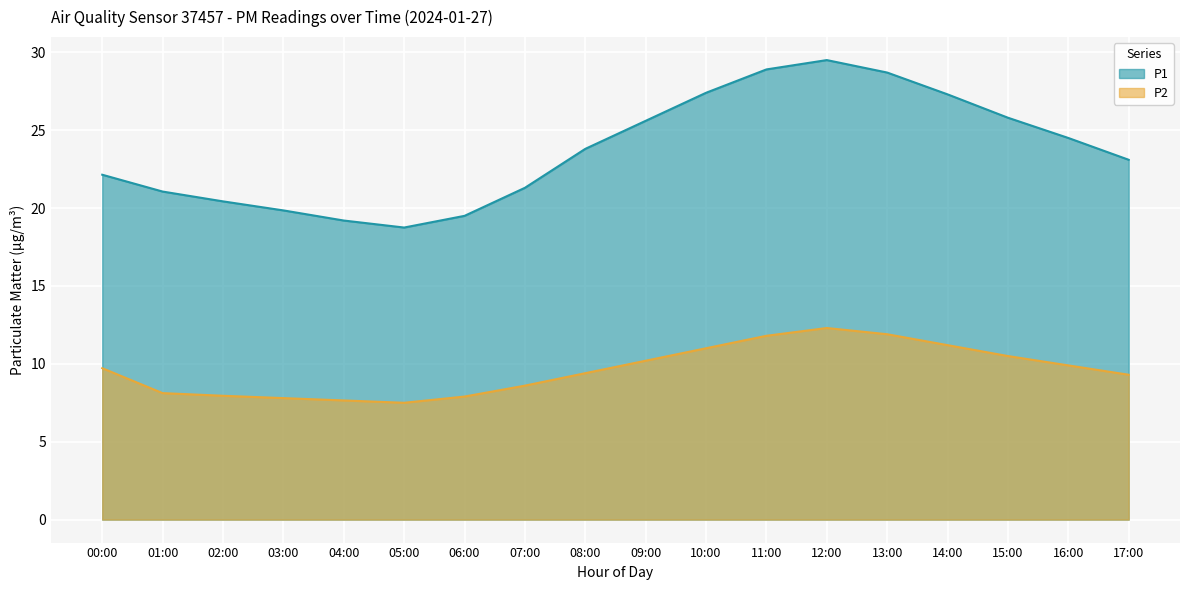

What is the difference between the maximum and minimum values in the P2 series?

4.8